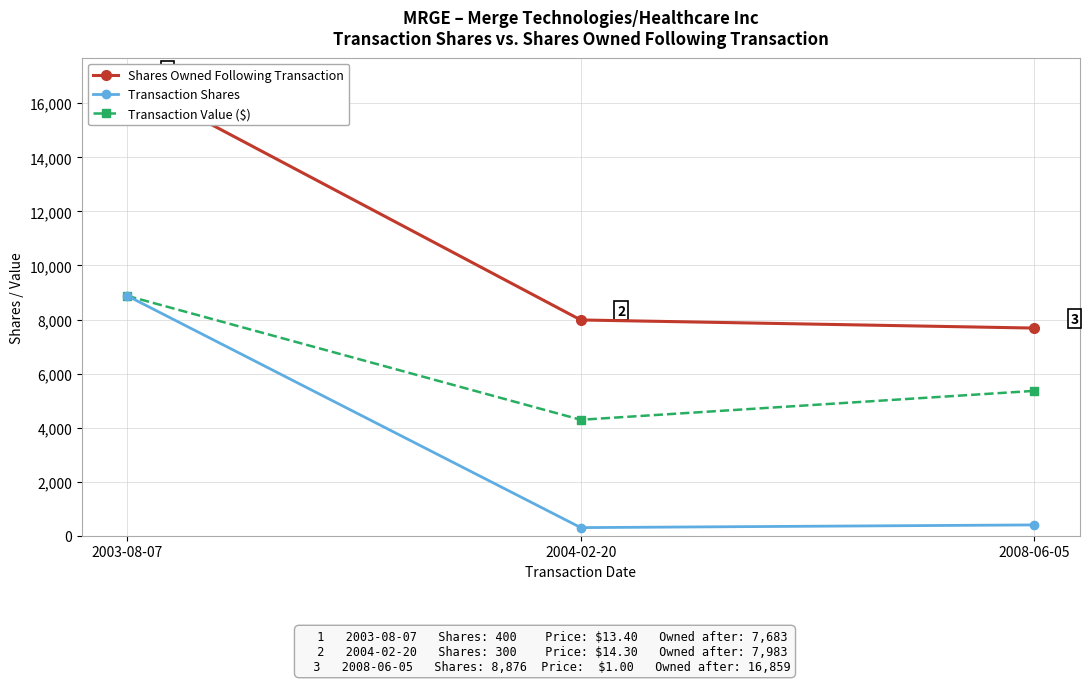

Reading right to left, extract all data points from this chart.

Shares Owned Following Transaction: 7683	7983	16859
Transaction Shares: 400	300	8876
Transaction Value ($): 5360	4290	8876